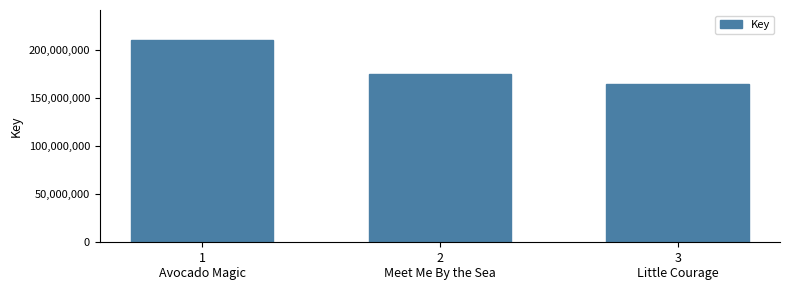

At which category does the chart reach its minimum across all series?

3
Little Courage